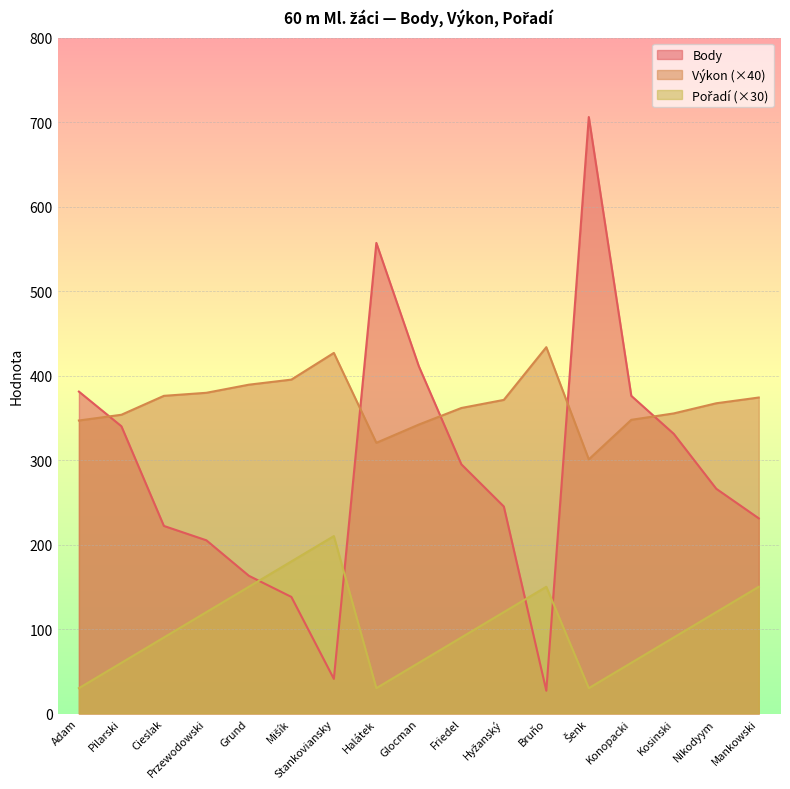

The Výkon series shows 143.7 at Mankowski. True or false?

False